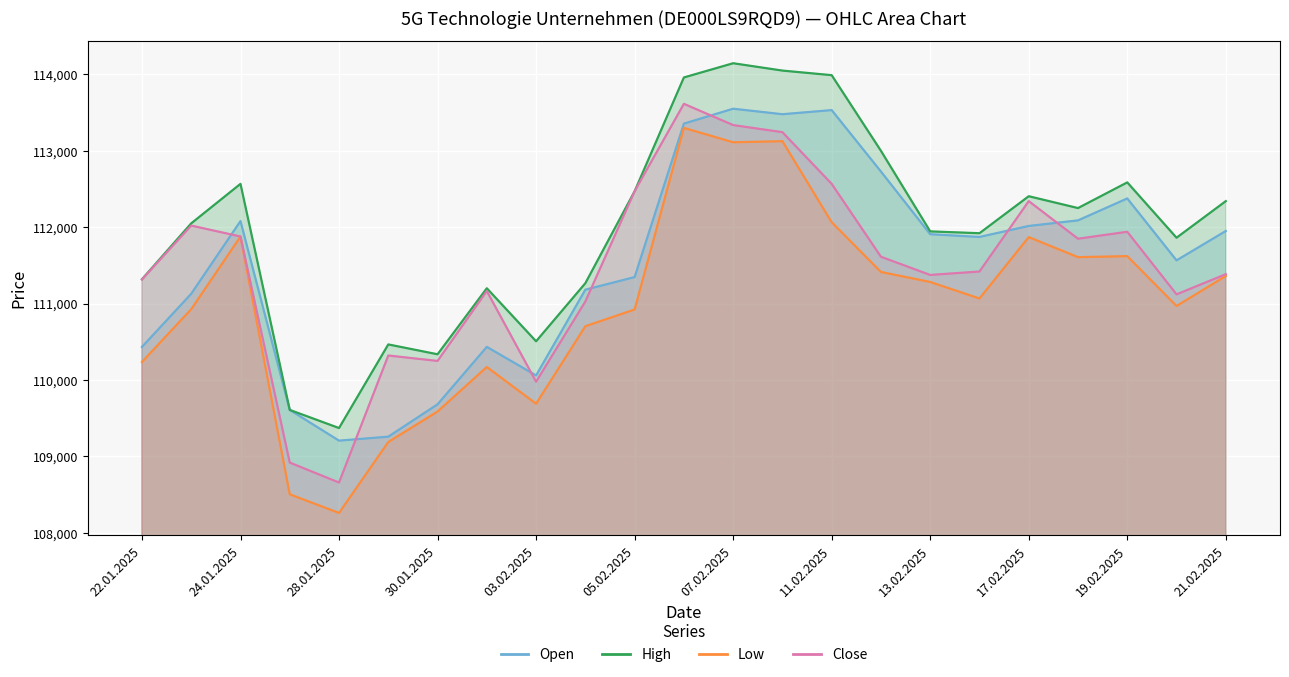

What is the greatest value displayed?

114144